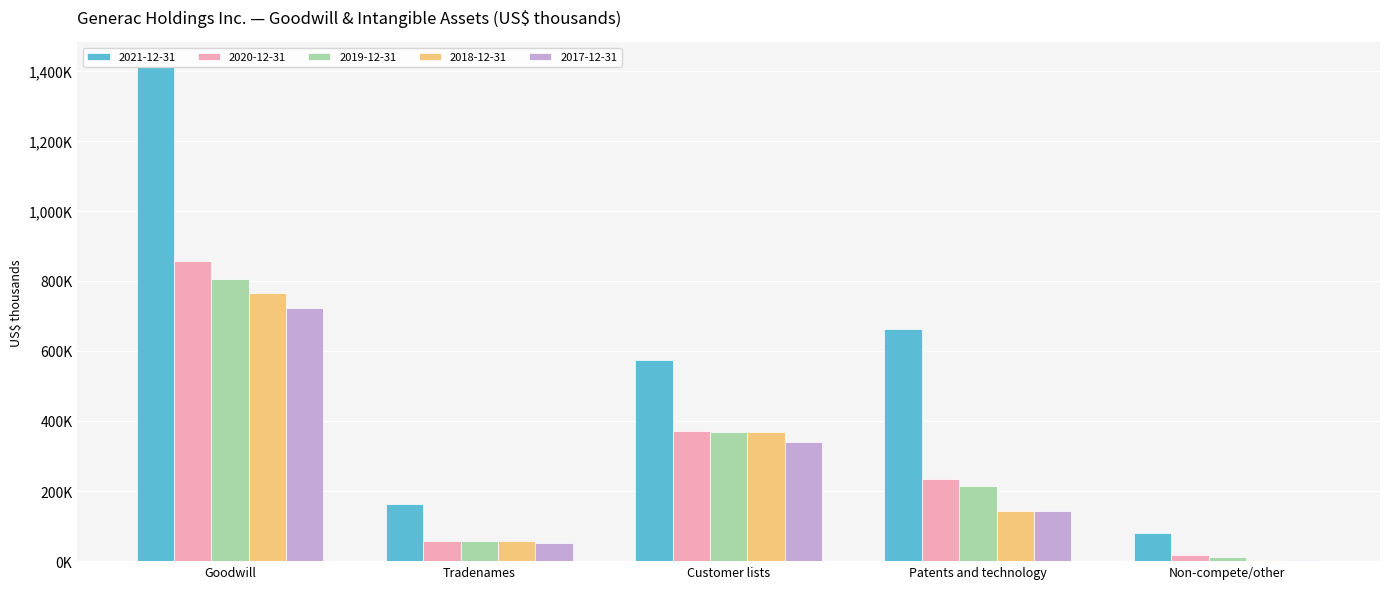

Reading left to right, transcribe all the data shown in this chart.

2021-12-31: 1409674	162563	573910	662341	79416
2020-12-31: 855228	58729	370736	233271	16469
2019-12-31: 805284	56669	369932	213972	12063
2018-12-31: 764655	56378	368343	144199	3829
2017-12-31: 721523	52784	340138	144306	2684